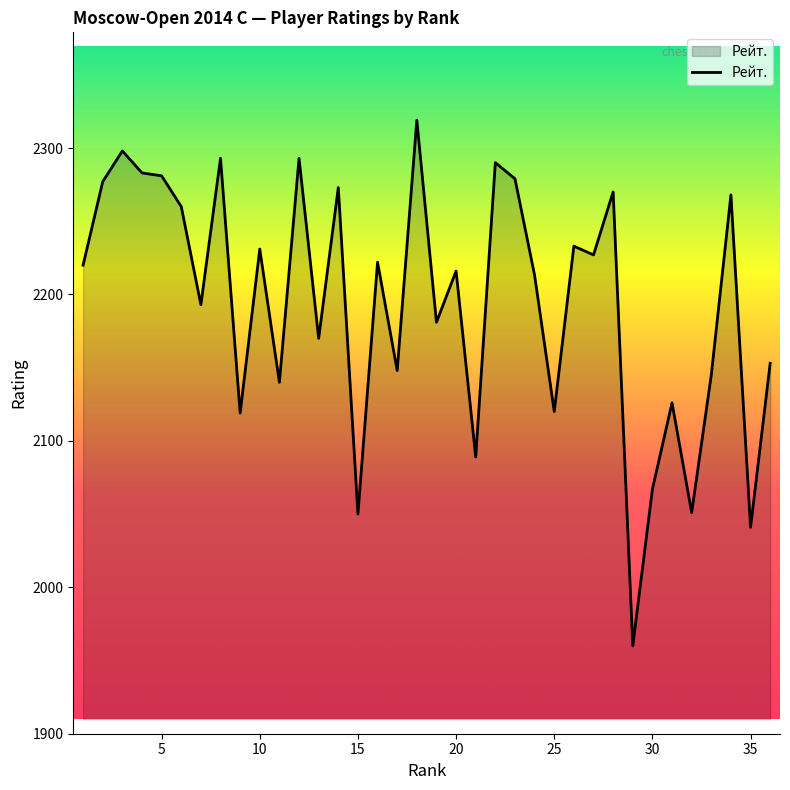

What is the greatest value displayed?

2319